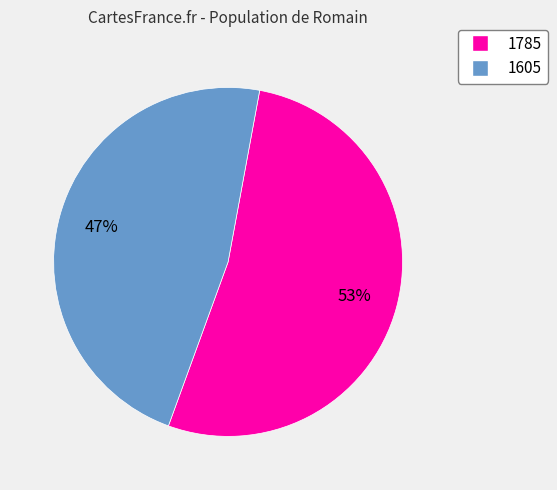

To the nearest percent, what is the average slice percentage?

50%